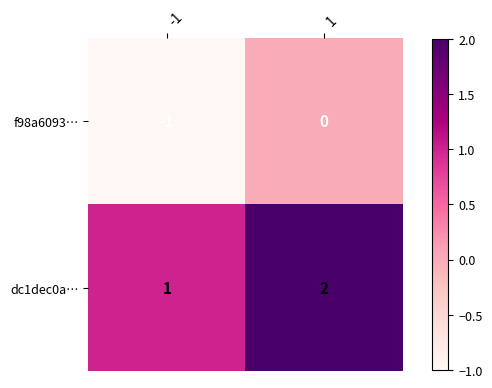

The value of dc1dec0a… at 1 is 3. True or false?

False